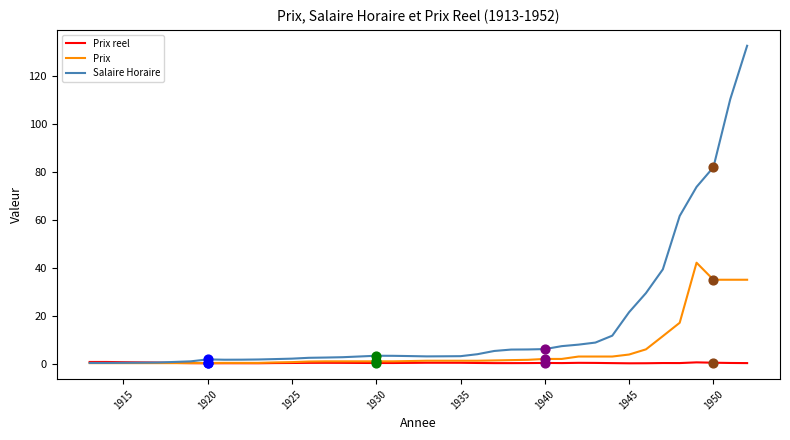

Which series has the largest range (max minus min)?

Salaire Horaire